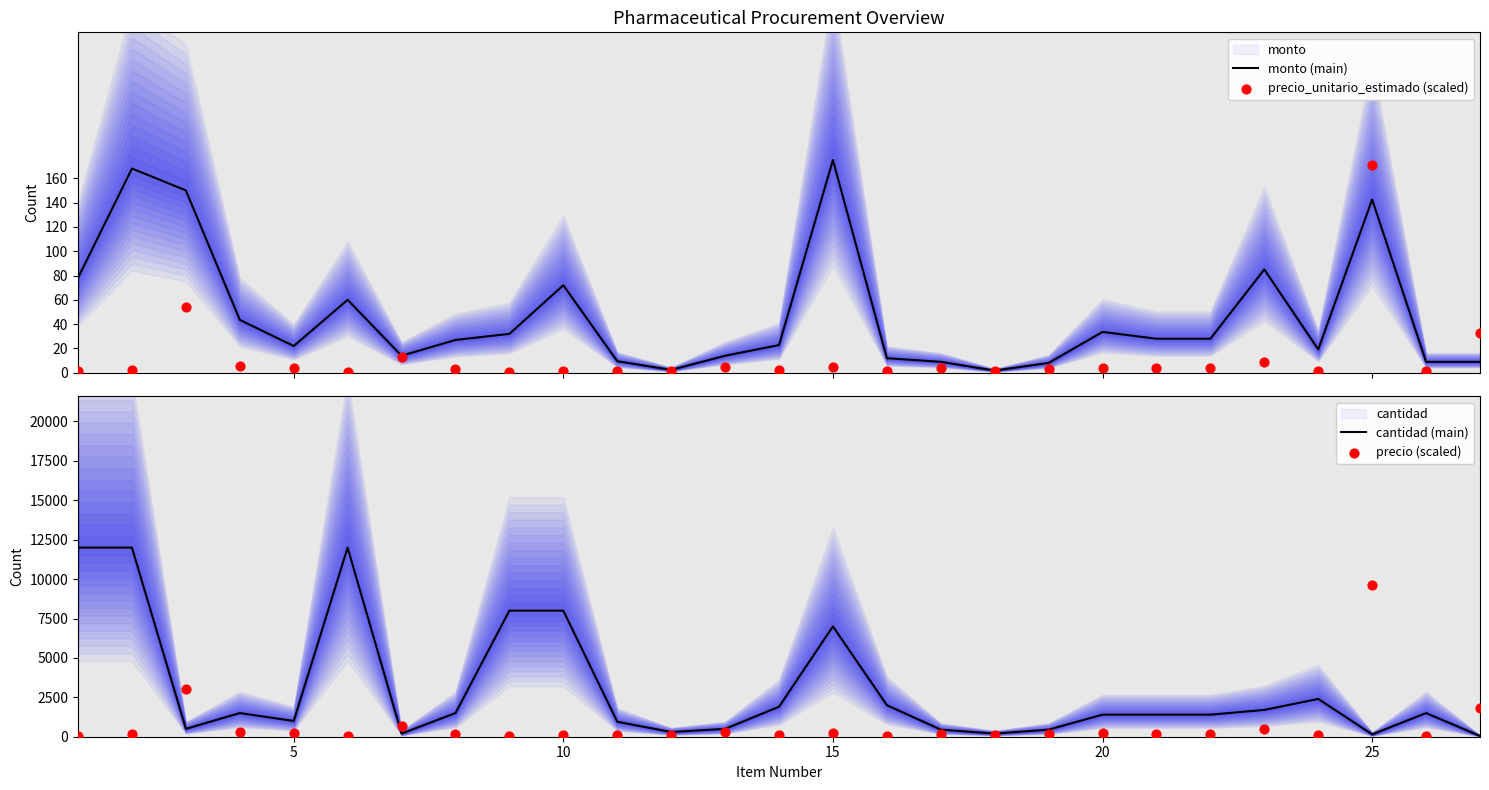

Which series contains the lowest Y value?

precio (scaled)